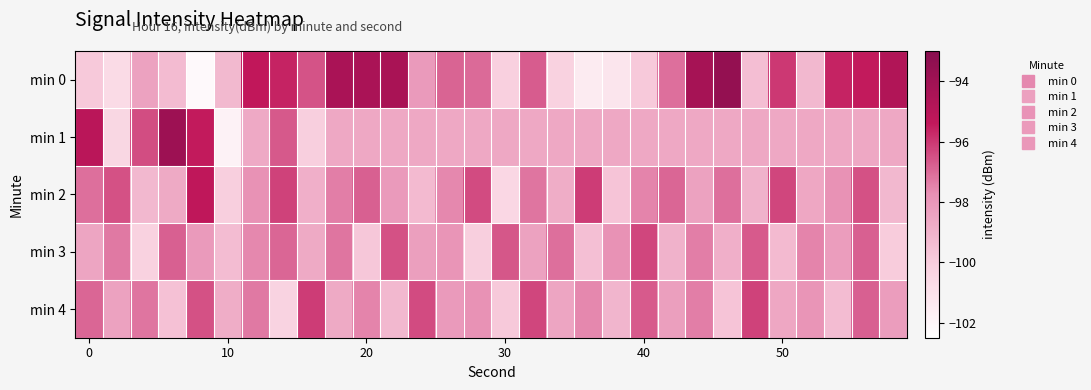

List the series in order of their overall mean, lowest first.

min 1, min 3, min 4, min 2, min 0